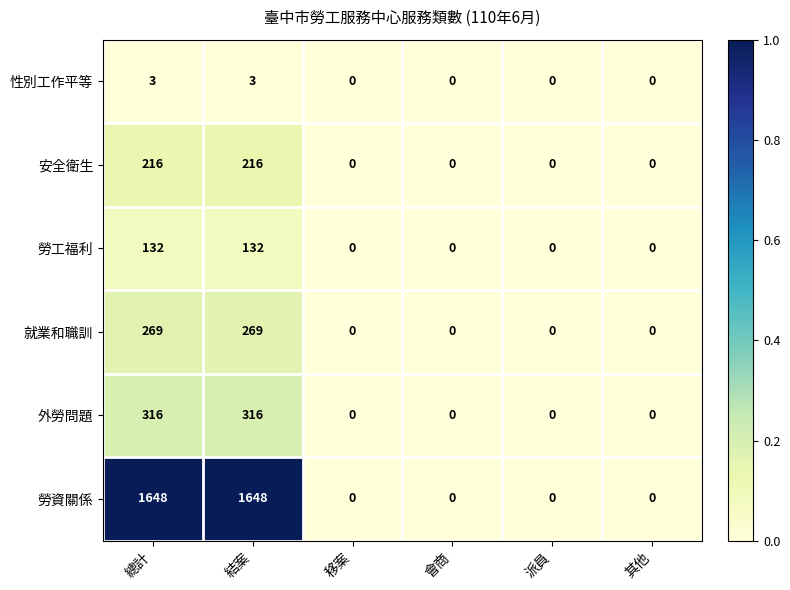

What is the difference between the maximum and minimum values in the 勞工福利 series?

132